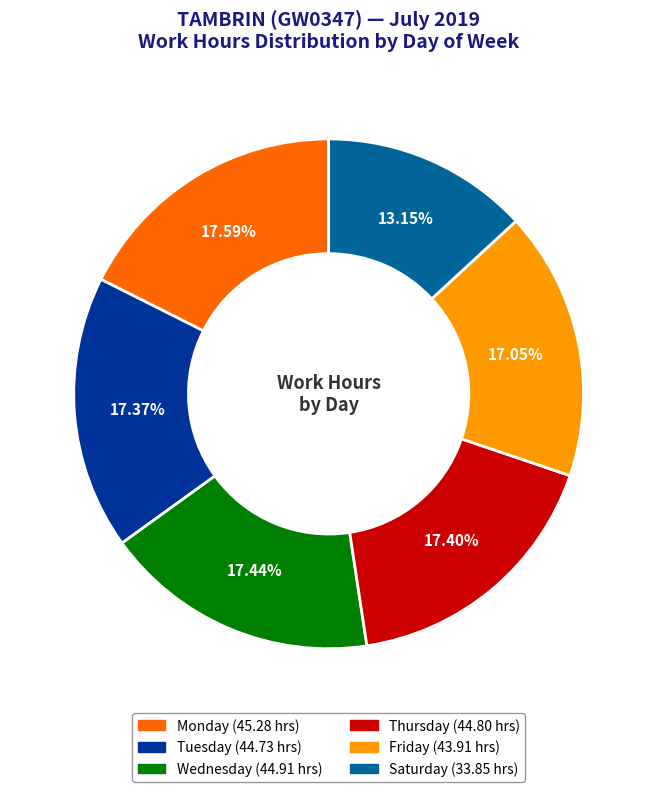

Is there a majority slice in this chart?

No